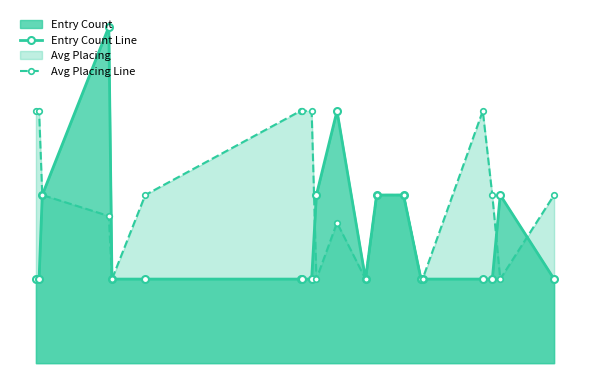

How many times do Avg Placing Line and Entry Count Line cross each other?

3